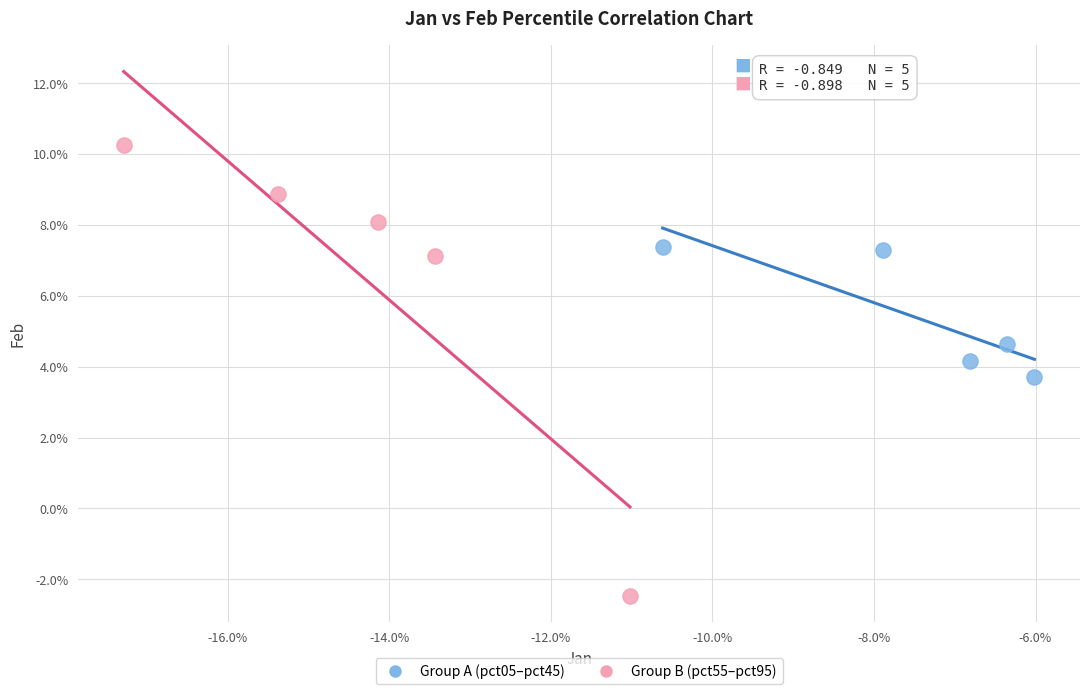

Which series has the largest Y range (max minus min)?

Group B (pct55–pct95)